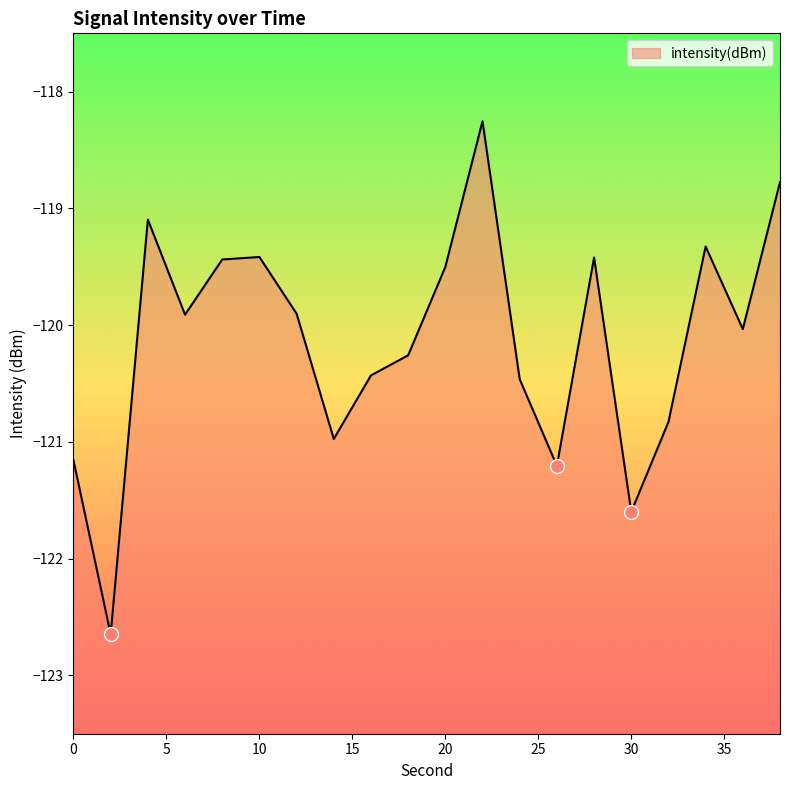

What is the sum of the values at 34 and 0?

-240.5